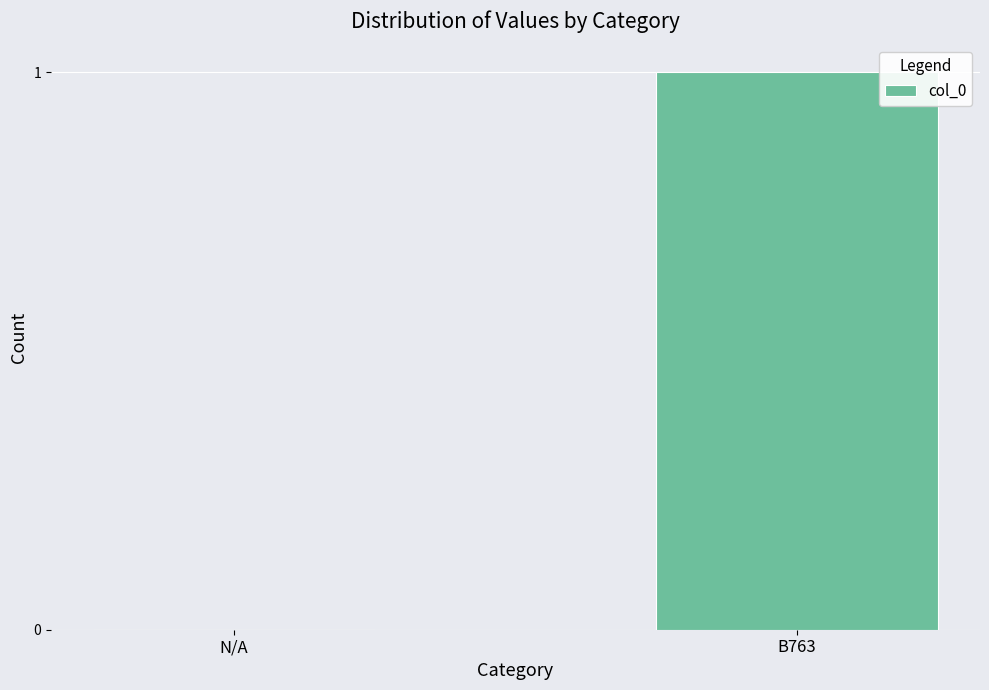

At which label is the value closest to 0?

N/A